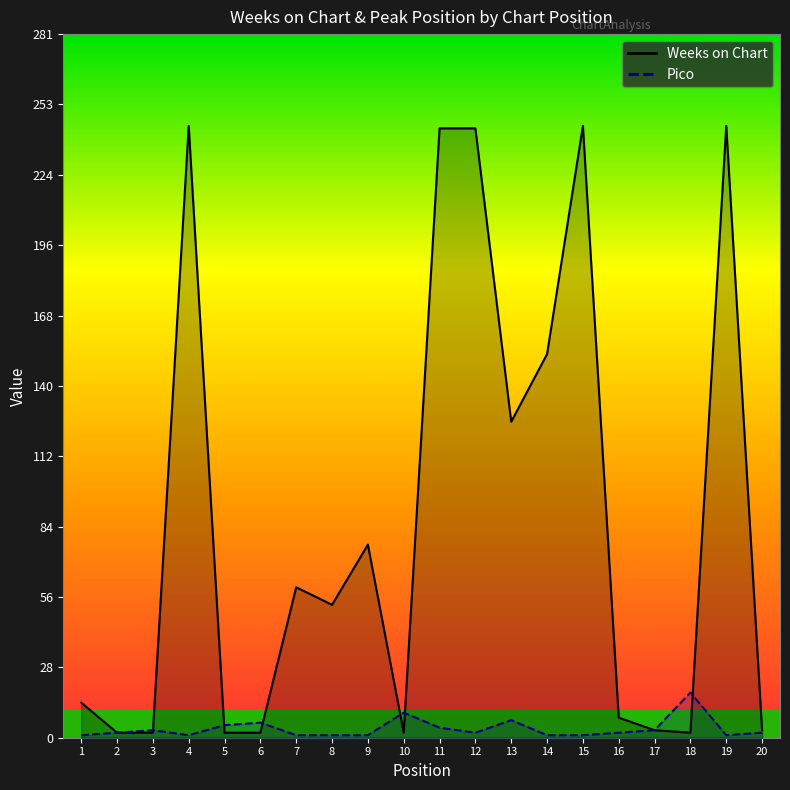

Between 1 and 8, which series saw the biggest shift?

Weeks on Chart